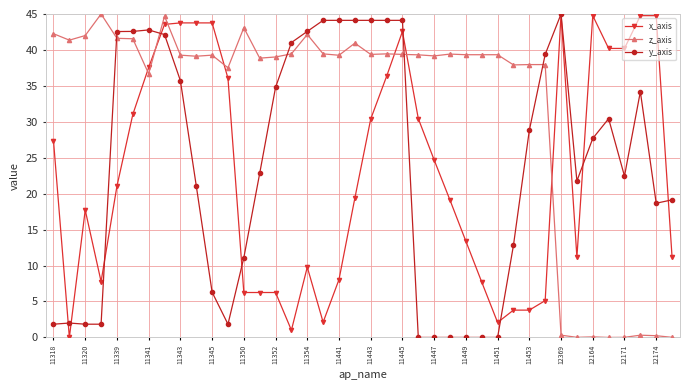

Which series has the largest total across all categories?

z_axis